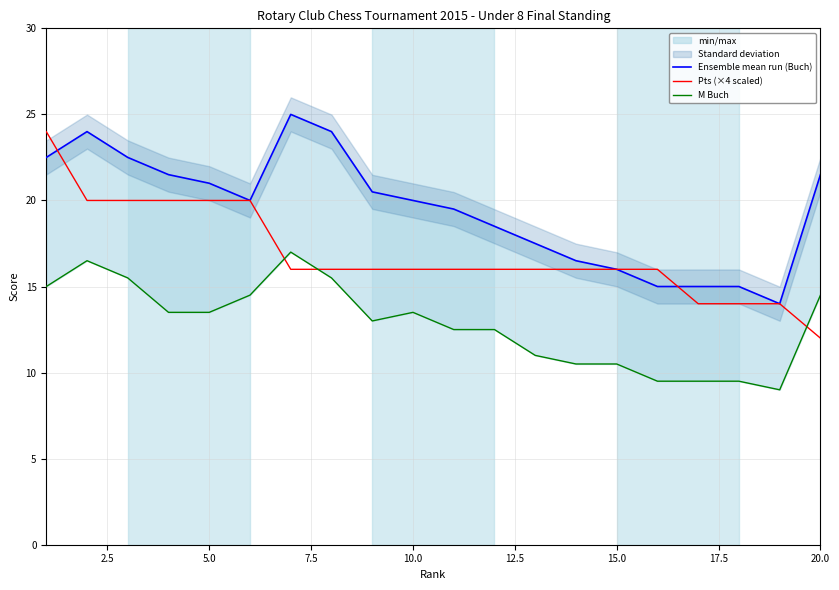

What is the sum of all Ensemble mean run (Buch) values?

389.5